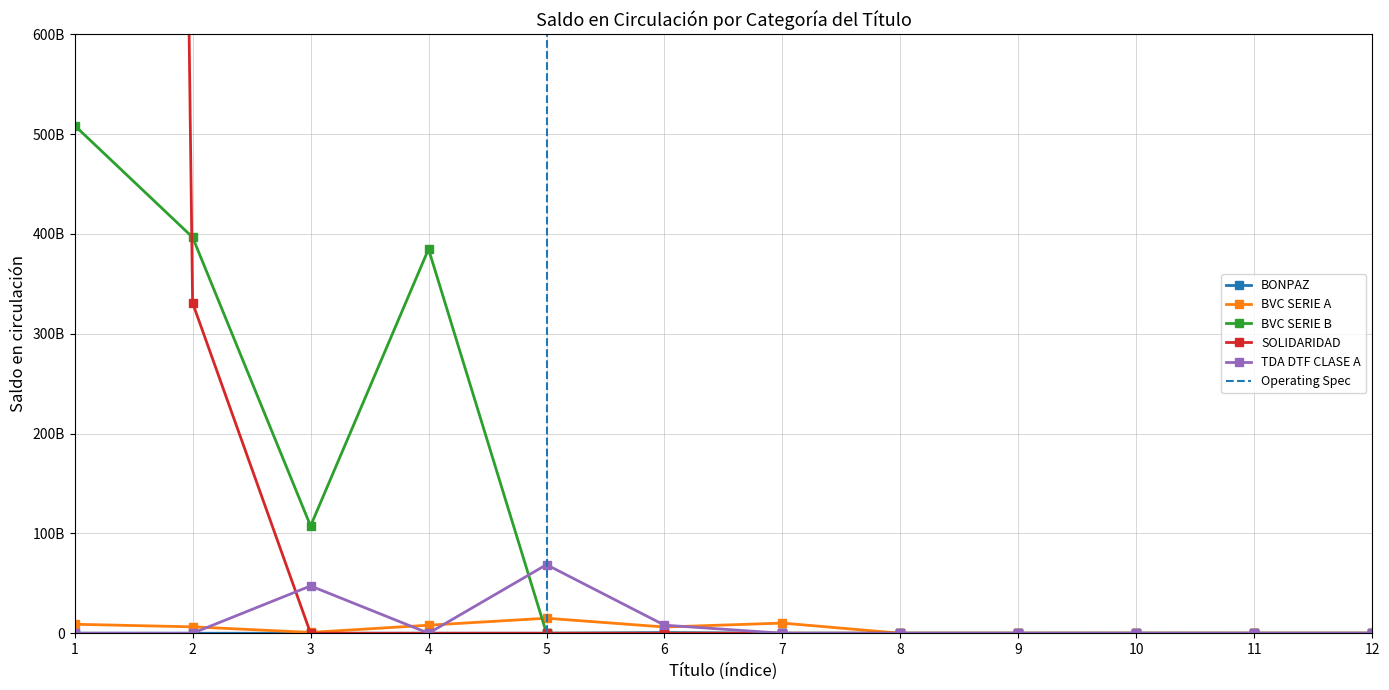

Is this an area chart (filled region under the line)?

No